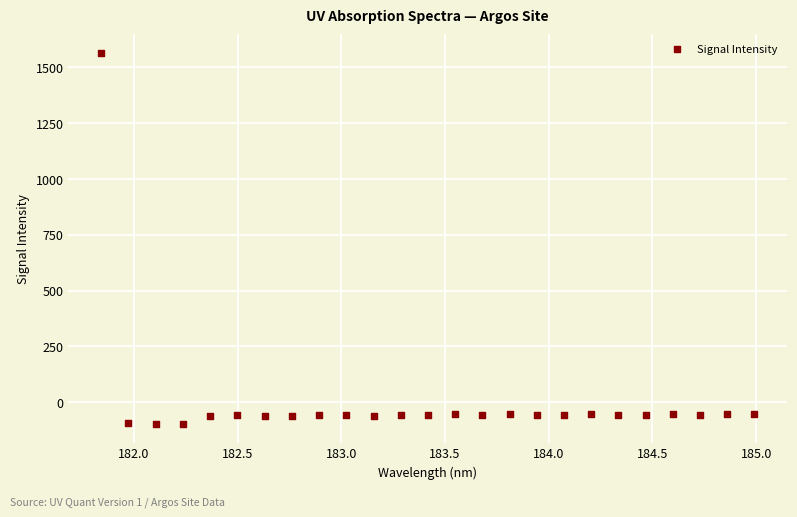

What is the range of X values (max minus min)?

3.1